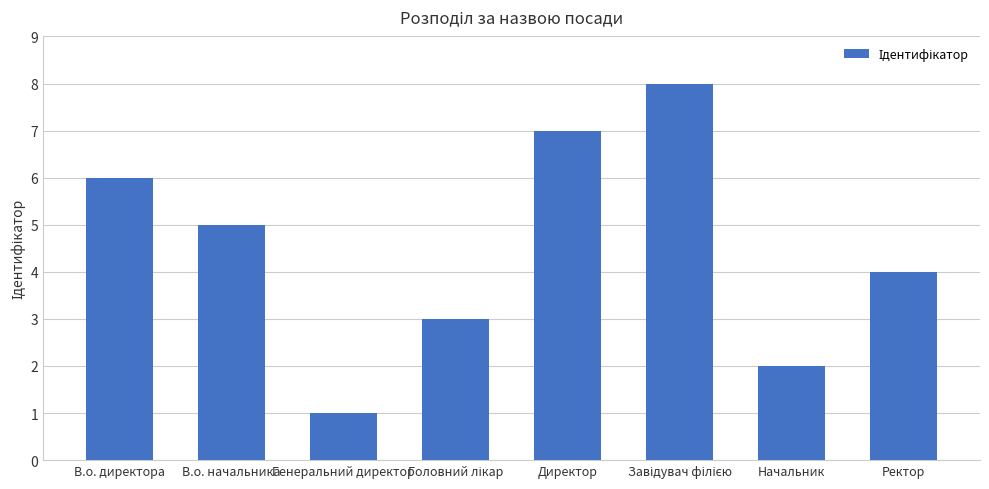

What is the maximum value shown in the chart?

8